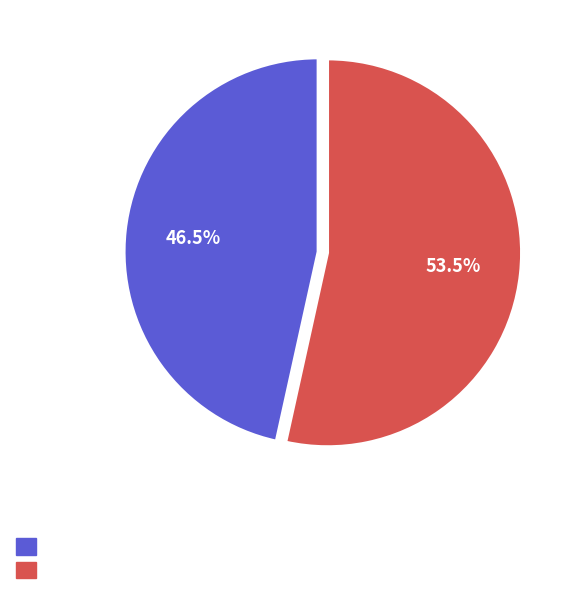

Does any single category account for the majority?

Yes